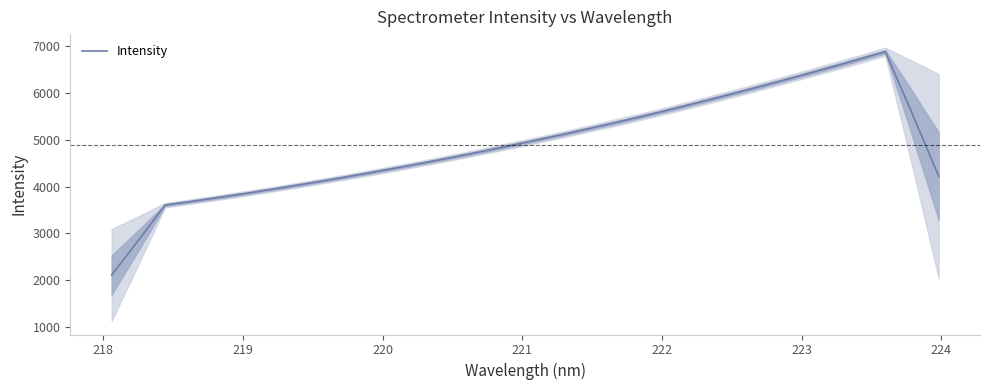

How many lines are shown in the chart?

1